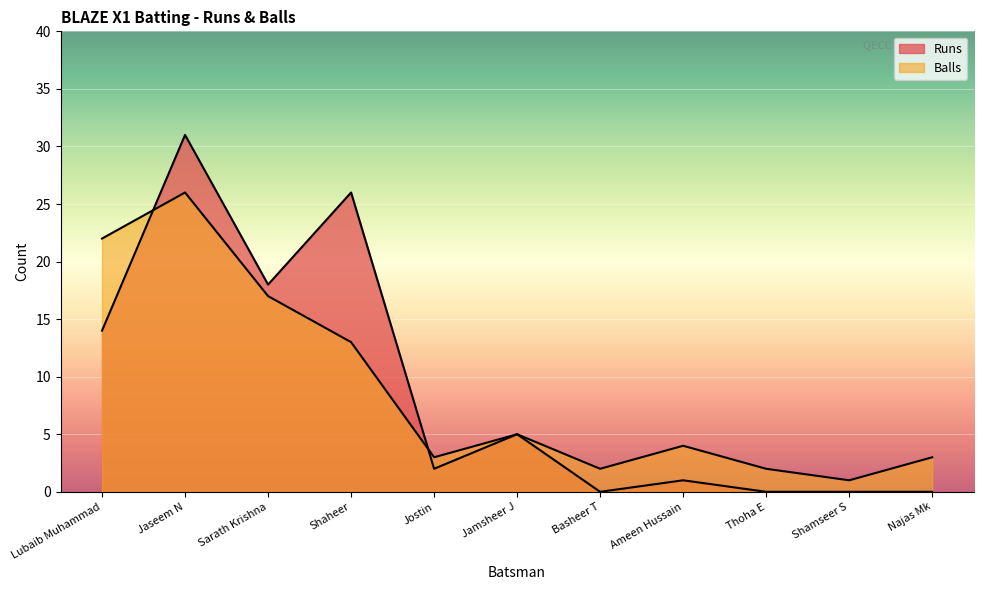

How many categories are shown in the chart?

11